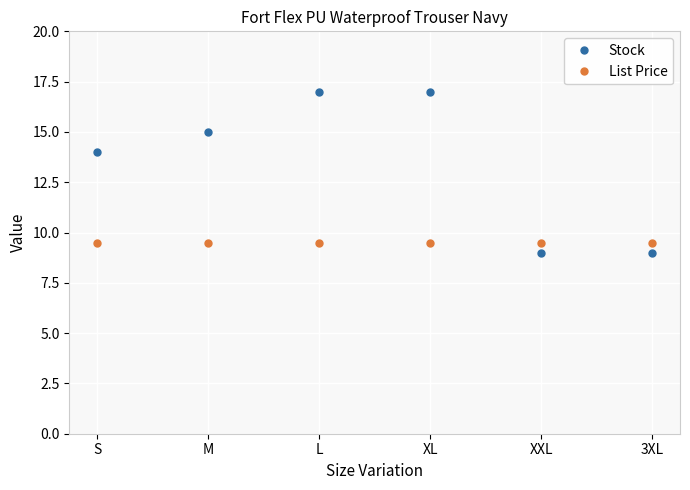

What is the maximum value for Stock?

17.0